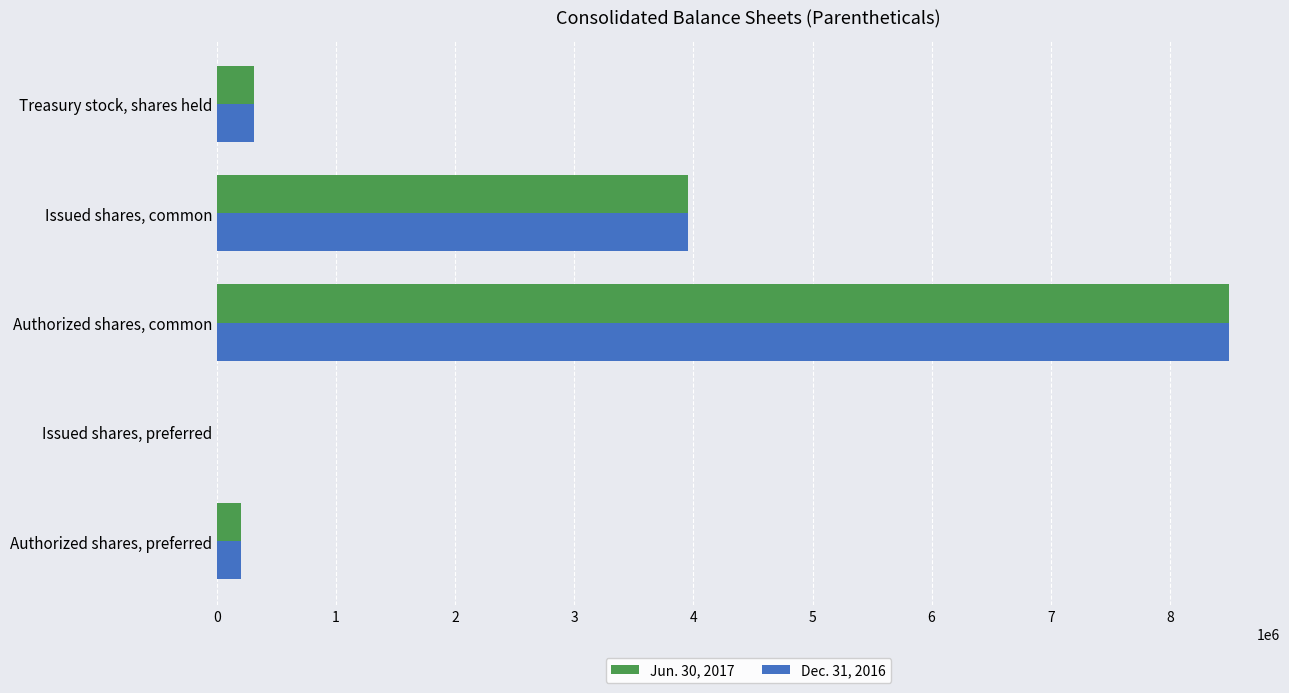

Which label corresponds to the largest value in the chart?

Authorized shares, common